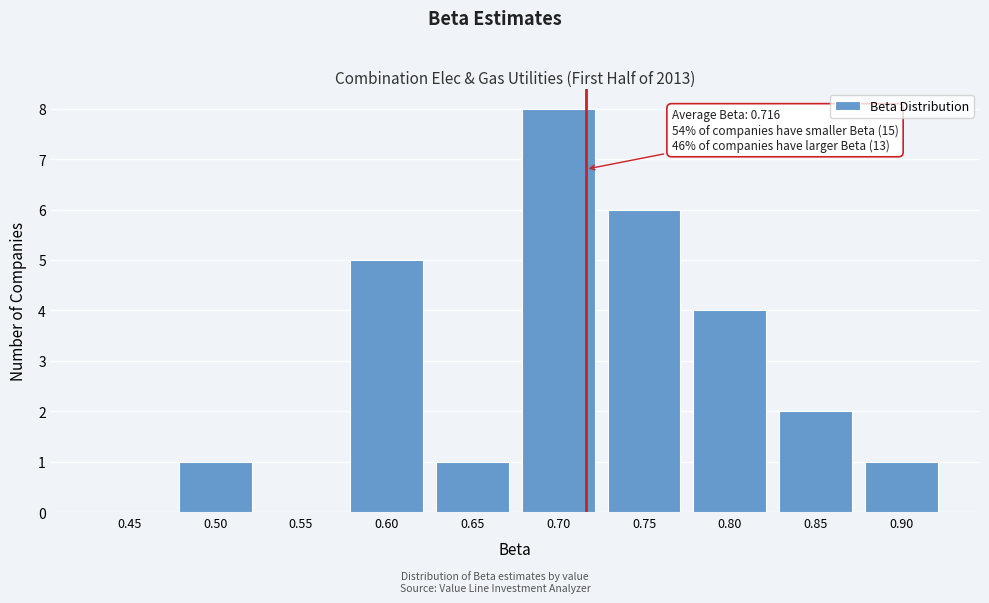

Reading right to left, extract all data points from this chart.

0.90=1	0.85=2	0.80=4	0.75=6	0.70=8	0.65=1	0.60=5	0.55=0	0.50=1	0.45=0